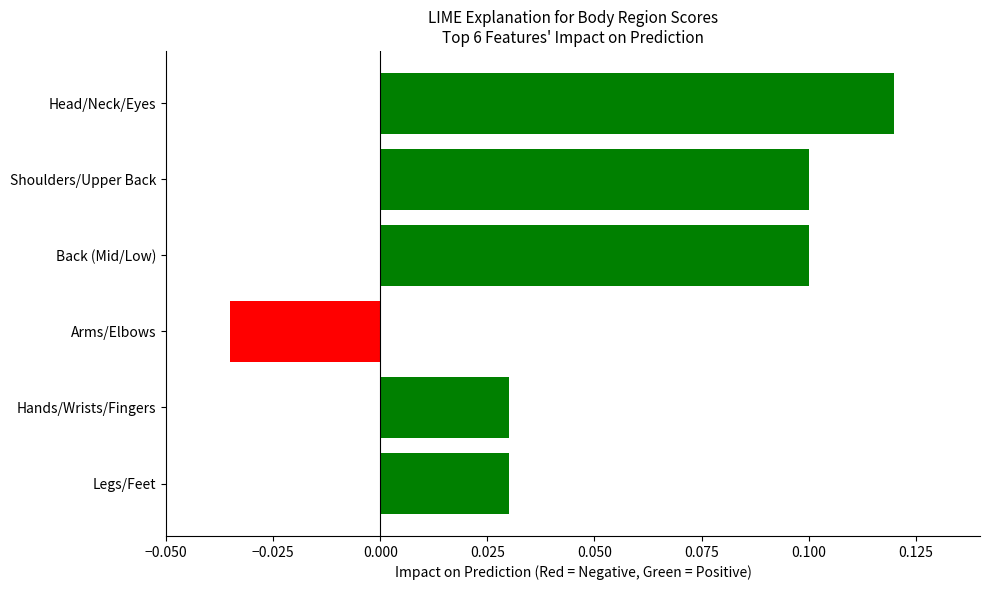

What is the sum of all values?

0.3